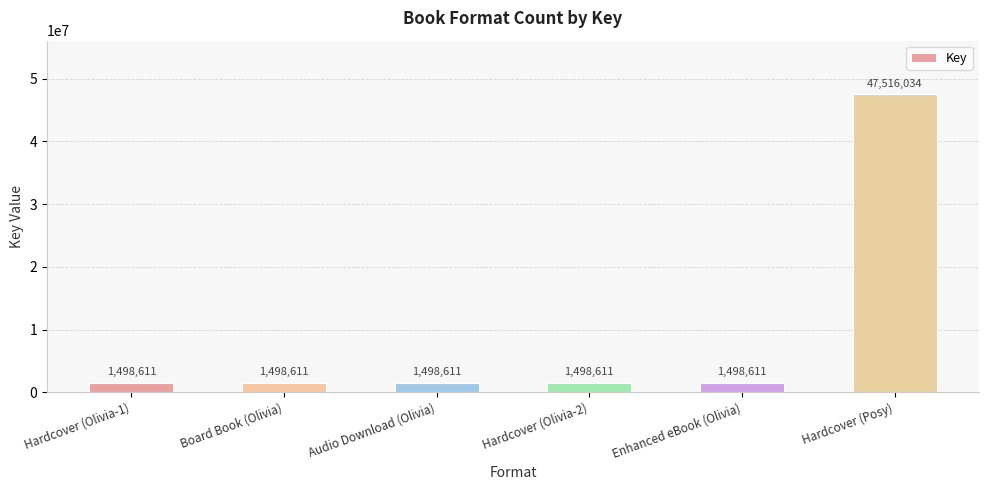

What is the average value?

9168182